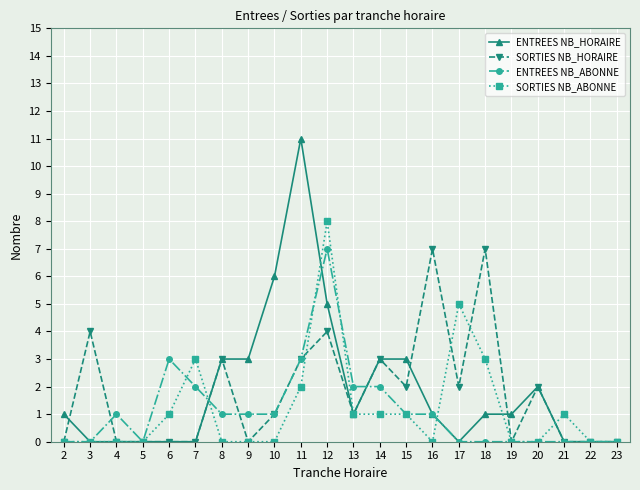

What value does the ENTREES NB_HORAIRE series have at 12?

5